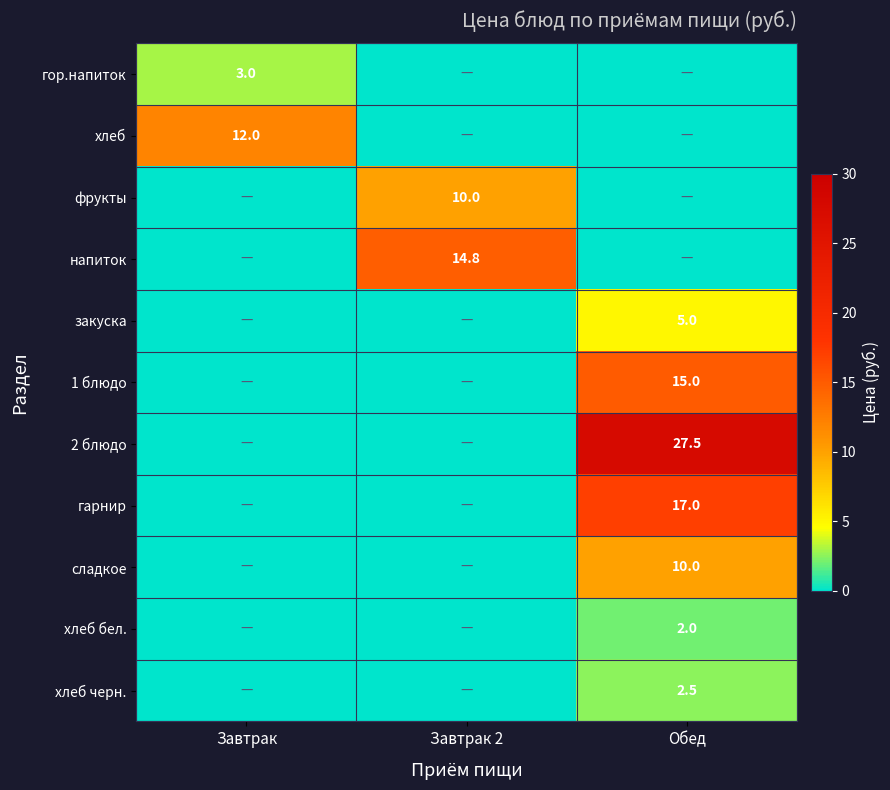

Count the number of categories in the chart.

3